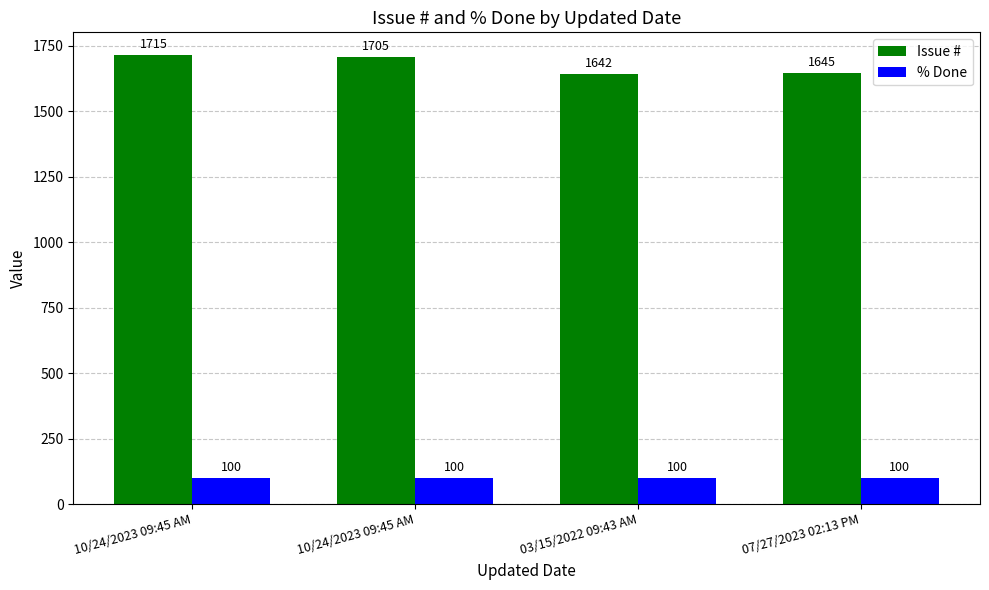

How many series are shown in this chart?

2